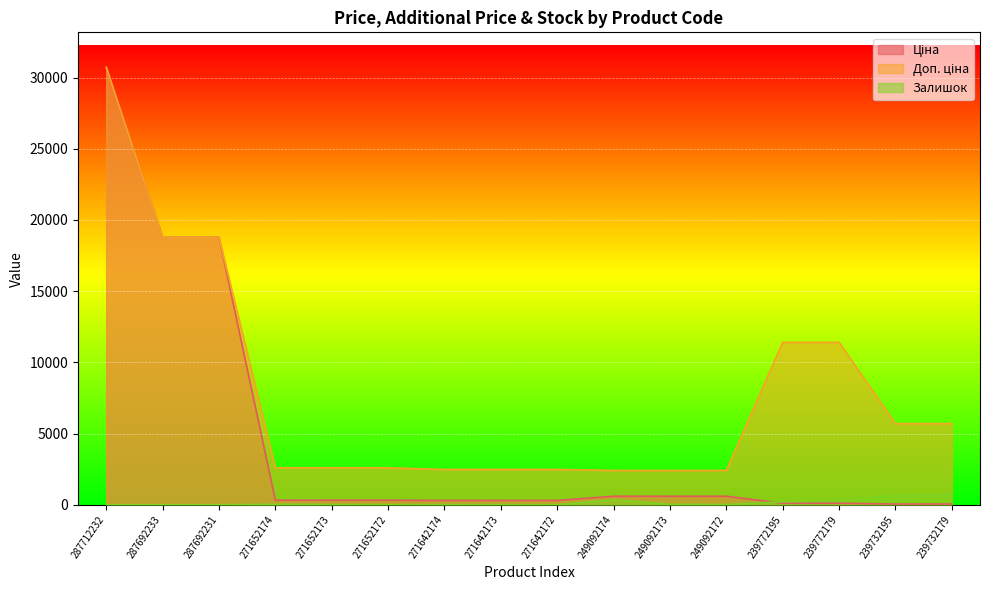

At which category is the sum across all series the highest?

287712232